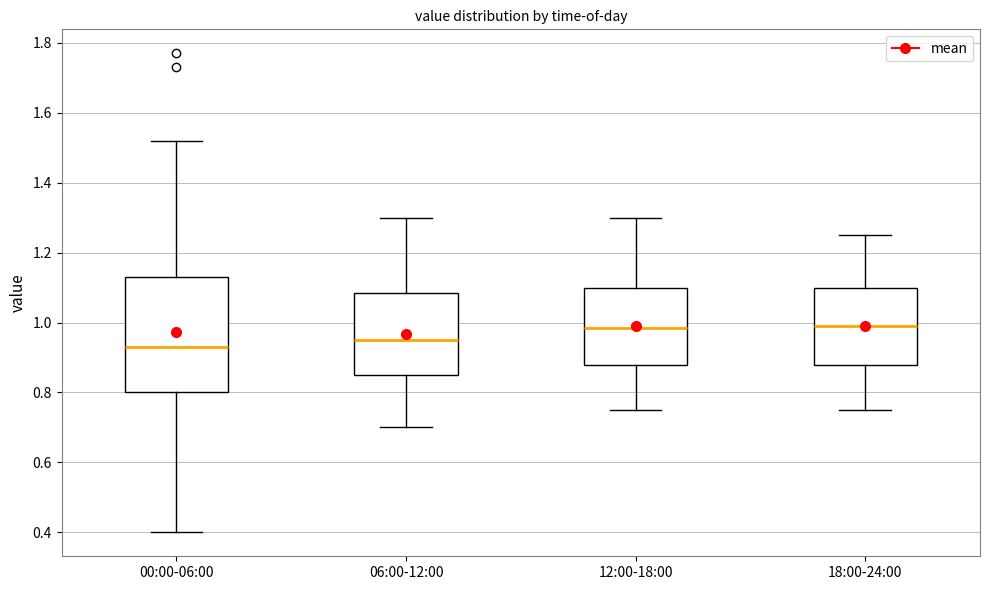

Where is the lower edge of the box for 18:00-24:00 on the y-axis? The values are not printed on the chart, so give them approximately, as read against the axis.

0.88